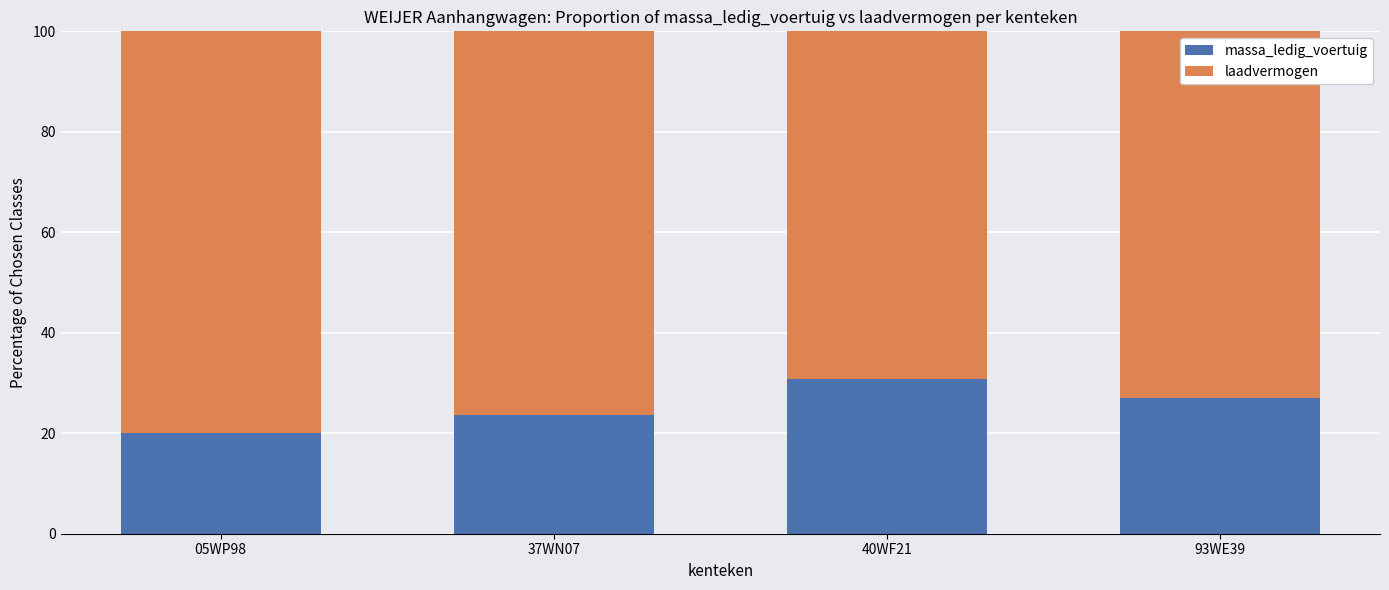

Reading left to right, transcribe the values for massa_ledig_voertuig.

20.0	23.7	30.9	27.0